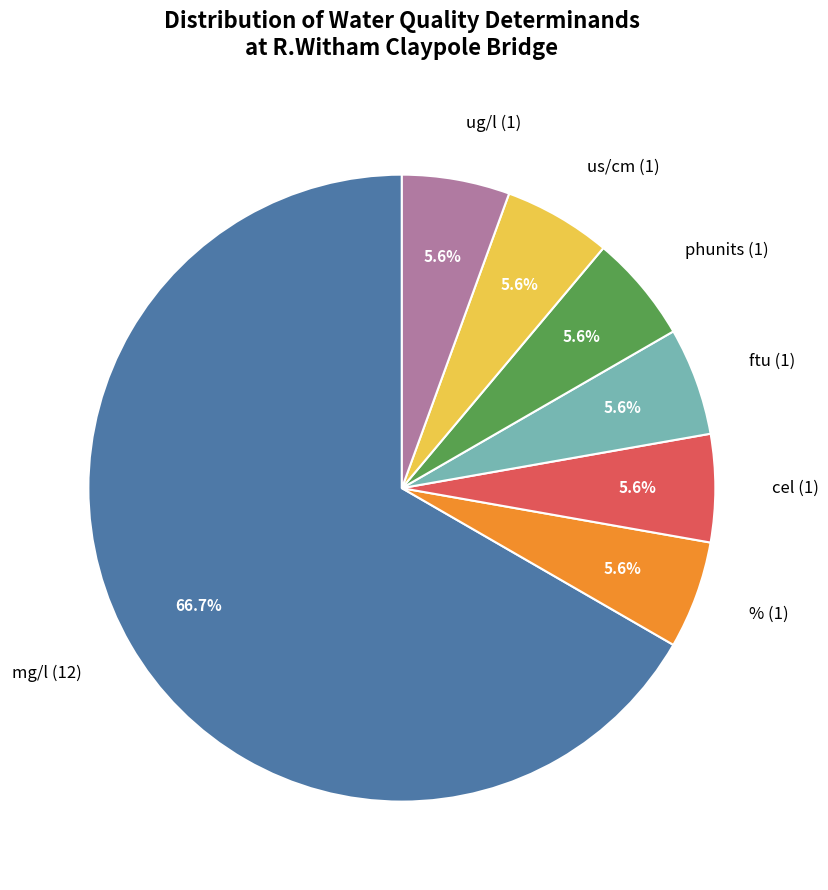

What is the largest slice in the pie chart?

mg/l (12)